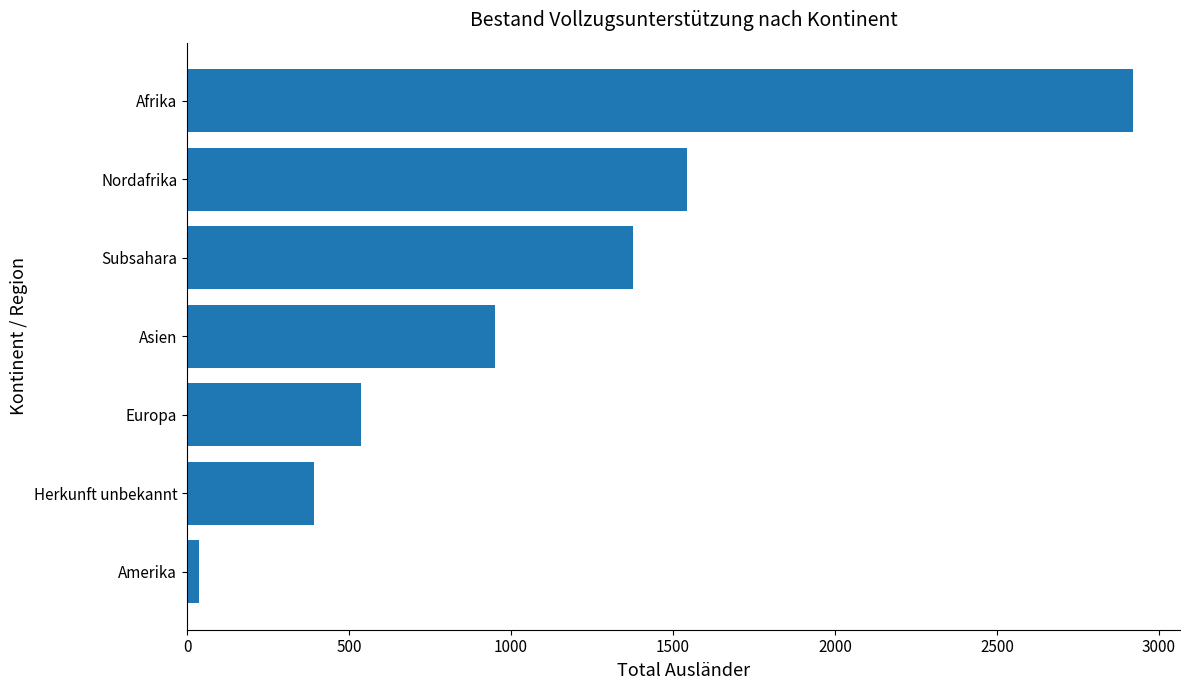

Reading bottom to top, what are all the values shown in this chart?

Amerika=36	Herkunft unbekannt=392	Europa=536	Asien=950	Subsahara=1377	Nordafrika=1542	Afrika=2919